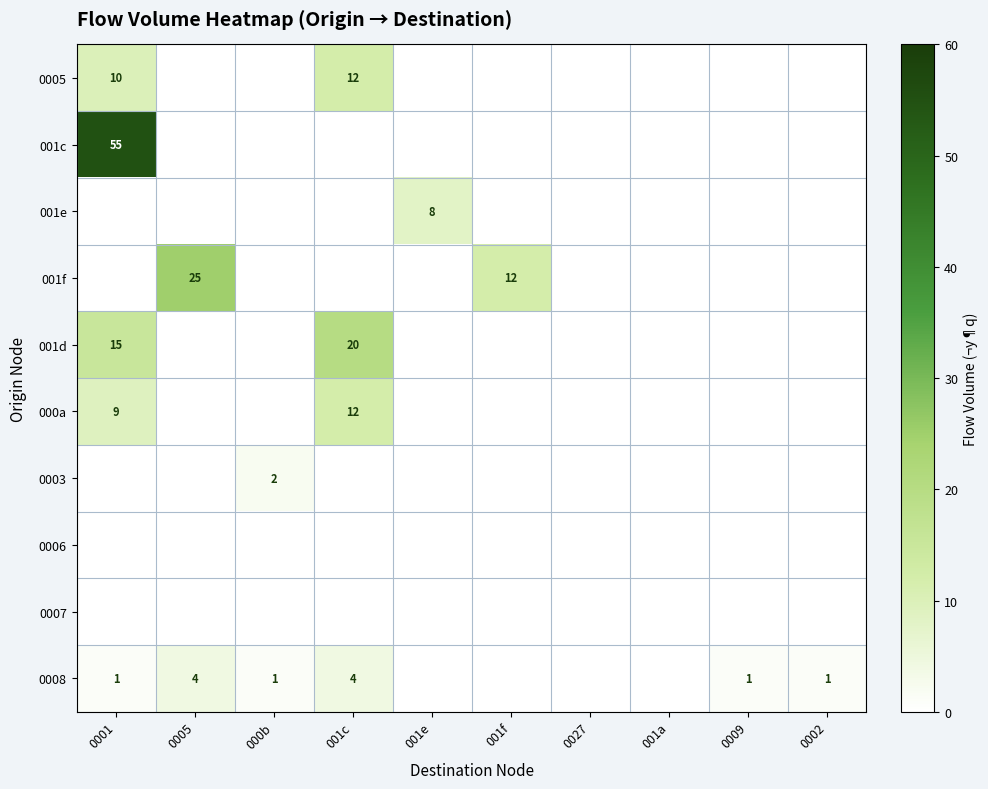

The value of 001d at 0001 is 15. True or false?

True